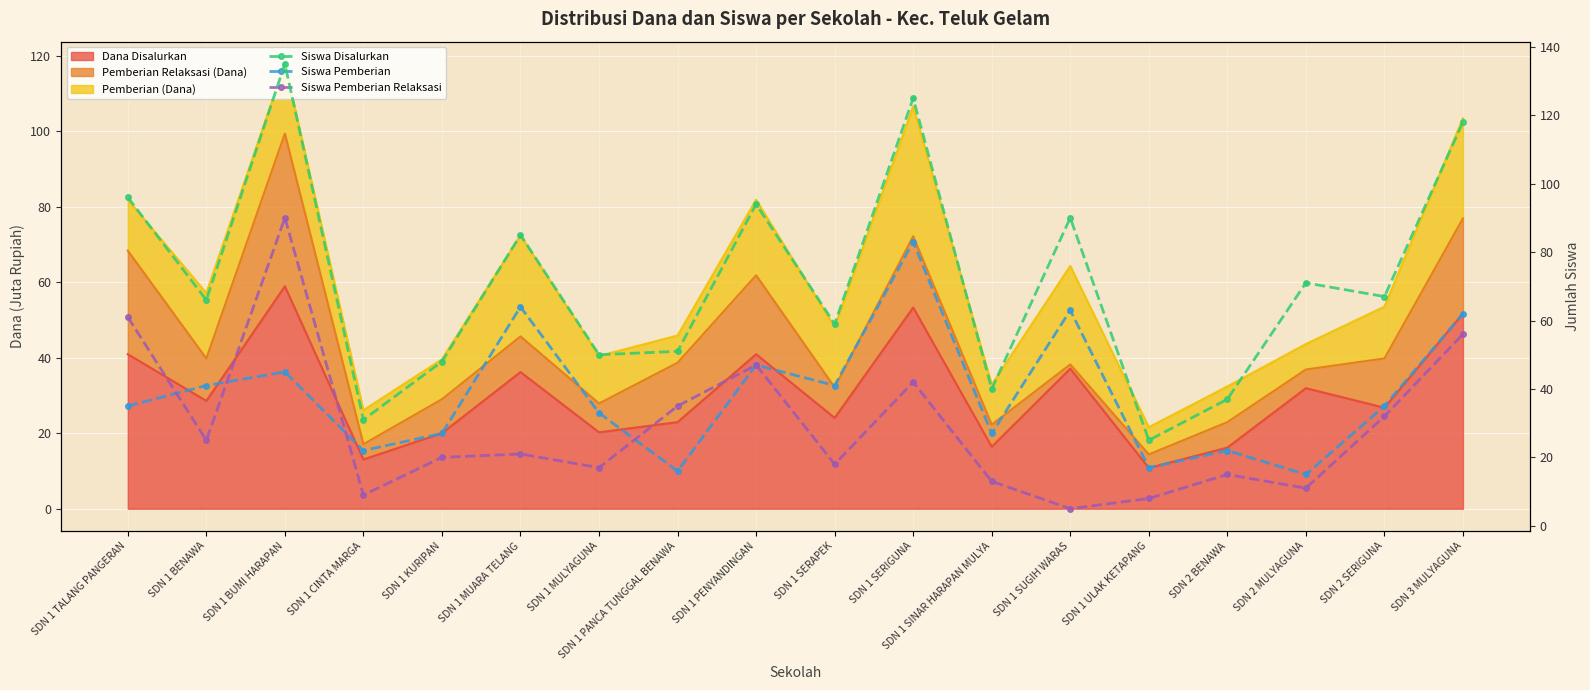

Where is the first local maximum for Siswa Pemberian?

SDN 1 BUMI HARAPAN